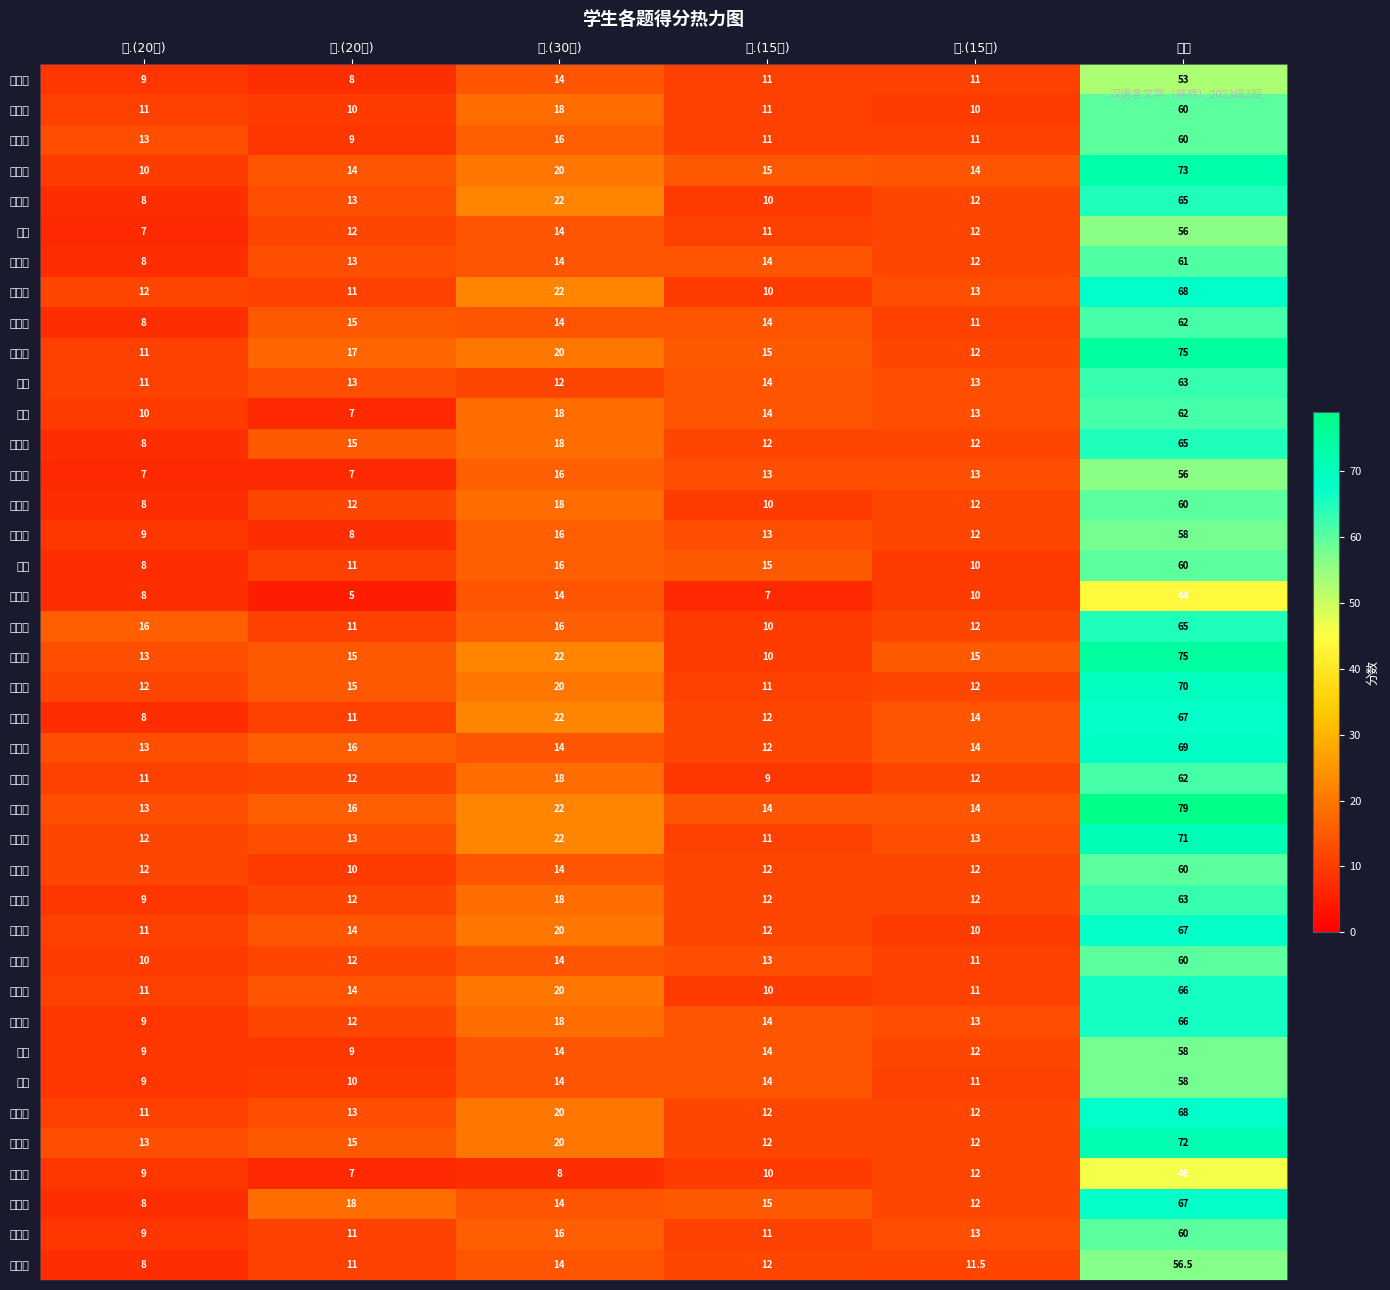

At which category is the sum across all series the highest?

总分